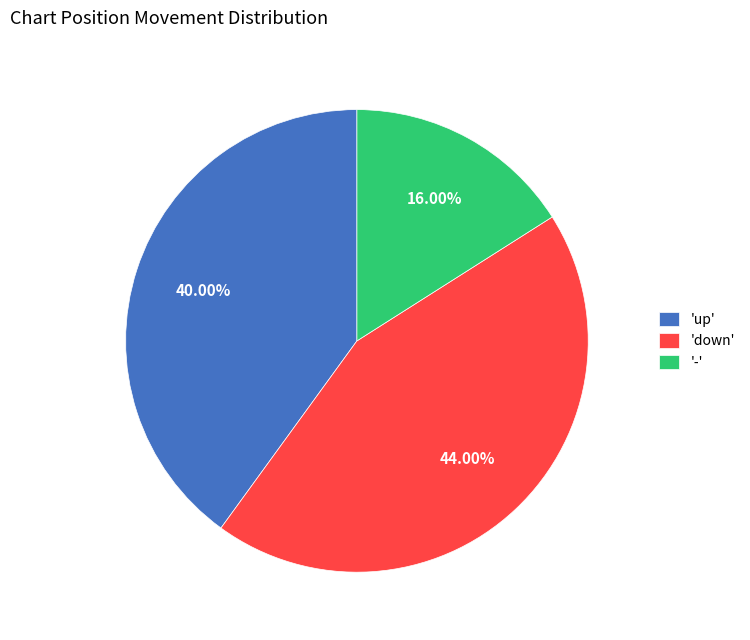

Does 'down' represent more than half of the total?

No